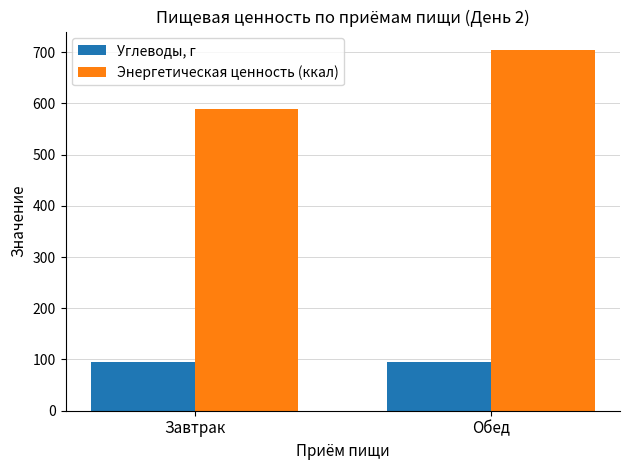

List the series in order of their peak value, lowest first.

Углеводы, г, Энергетическая ценность (ккал)